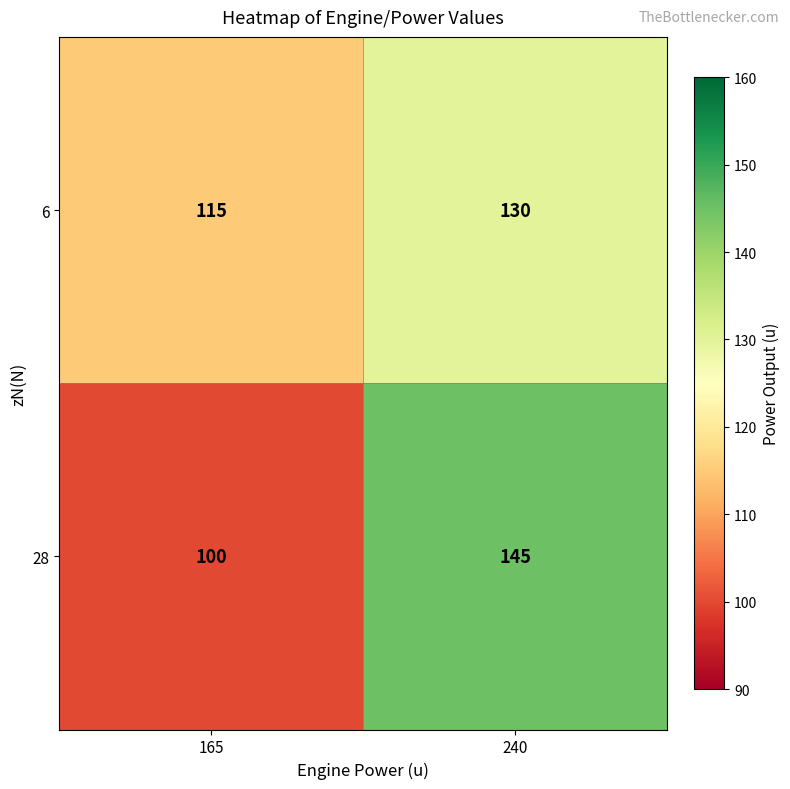

What is the total value across all series at 165?

215